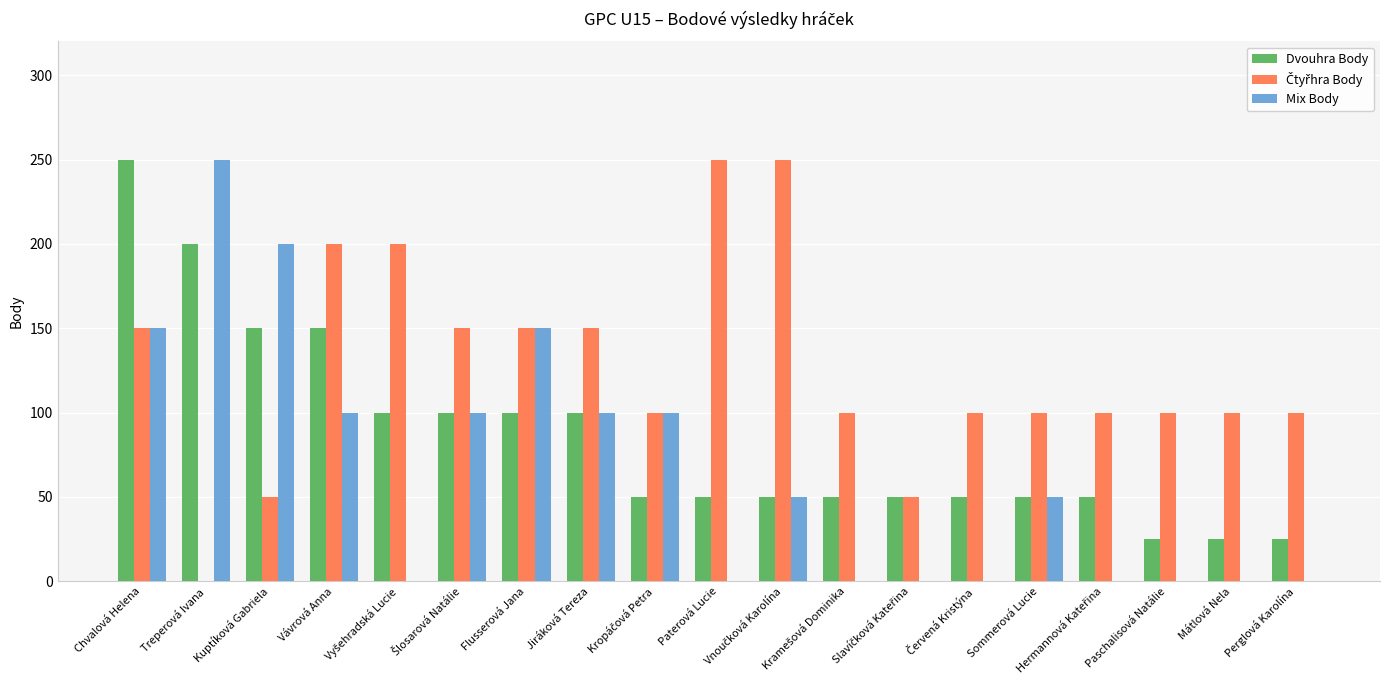

Count the Mix Body values in the range 0 to 100.

15